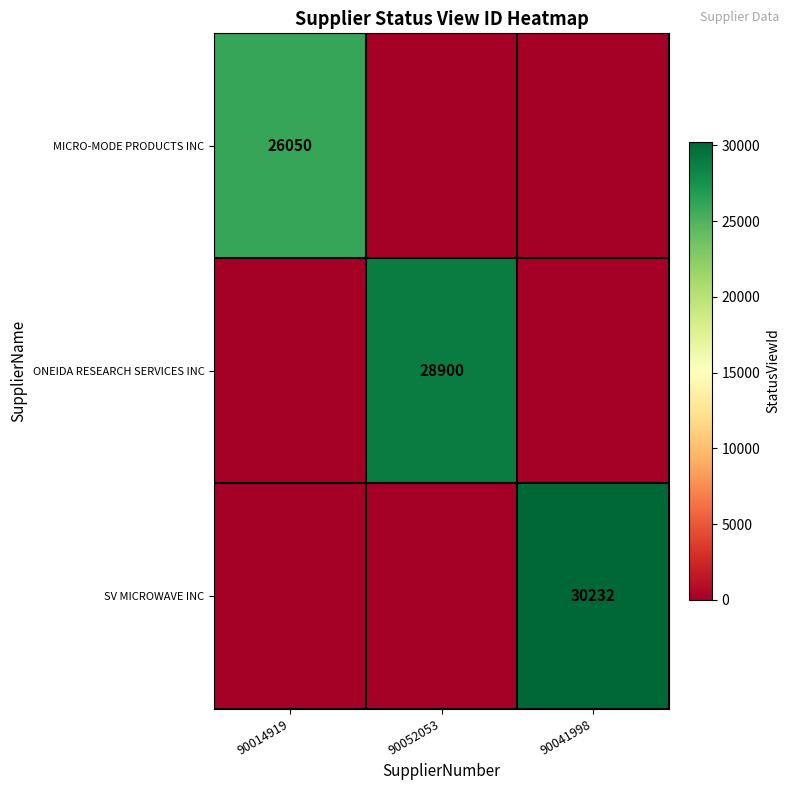

The value of SV MICROWAVE INC at 90041998 is 30232. True or false?

True